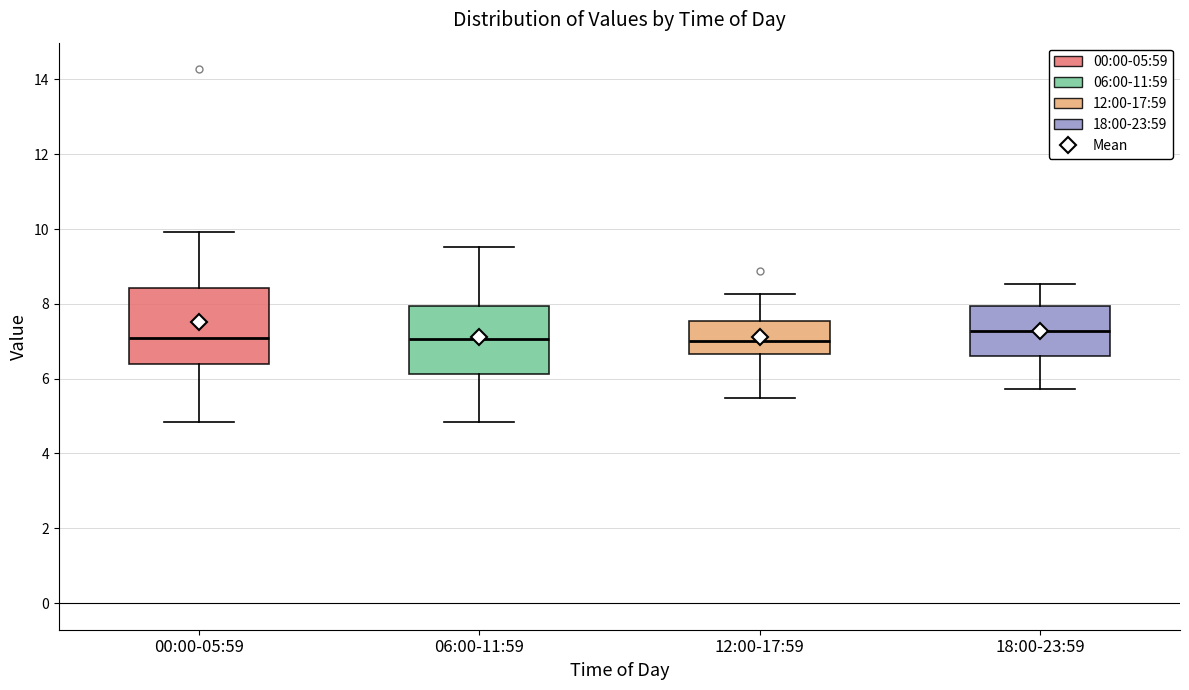

Reading left to right, read every box against the y-axis: the position of its median line, the range the box covers, and the ends of its whiskers. The values are not printed on the chart, so give them approximately, as read against the axis.

00:00-05:59: median 7.2, box 6.4 to 8.4, whiskers 4.8 to 10.0
06:00-11:59: median 7.0, box 6.2 to 8.0, whiskers 4.8 to 9.6
12:00-17:59: median 7.0, box 6.6 to 7.6, whiskers 5.4 to 8.2
18:00-23:59: median 7.2, box 6.6 to 8.0, whiskers 5.8 to 8.6